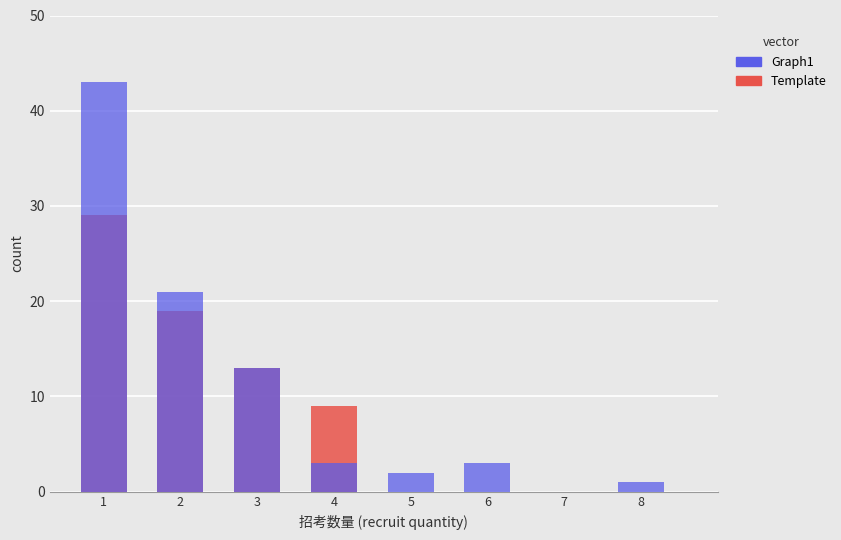

What is the average value of the Template series?

9